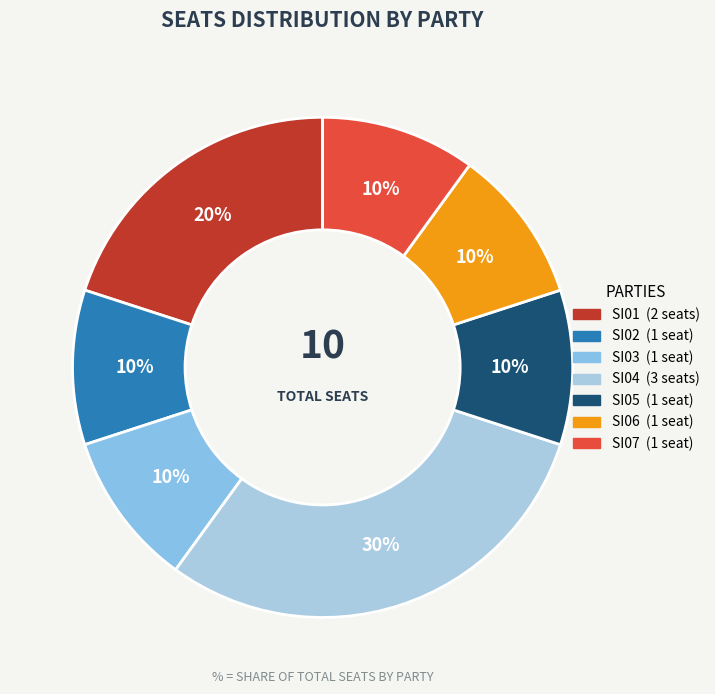

How many slices are in this pie chart?

7